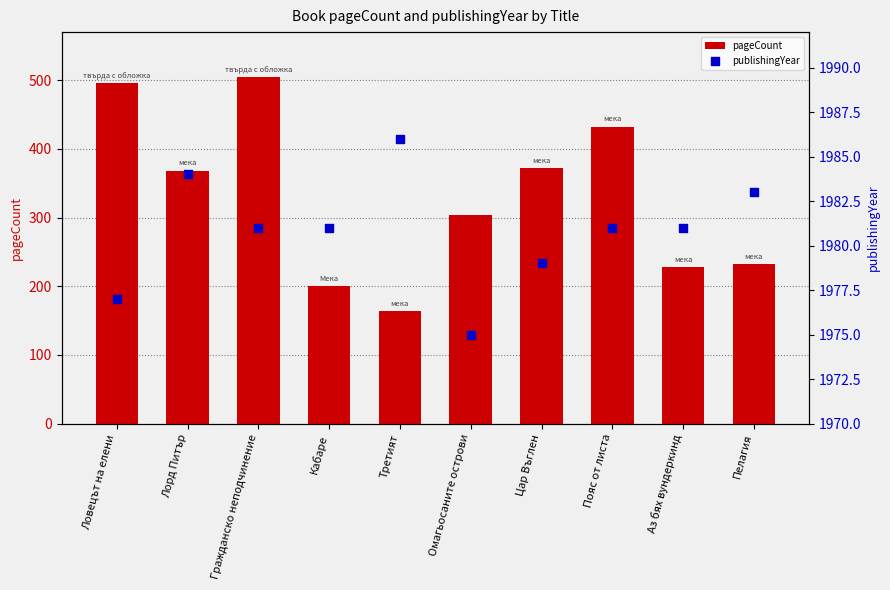

At which category is the sum across all series the highest?

Гражданско неподчинение